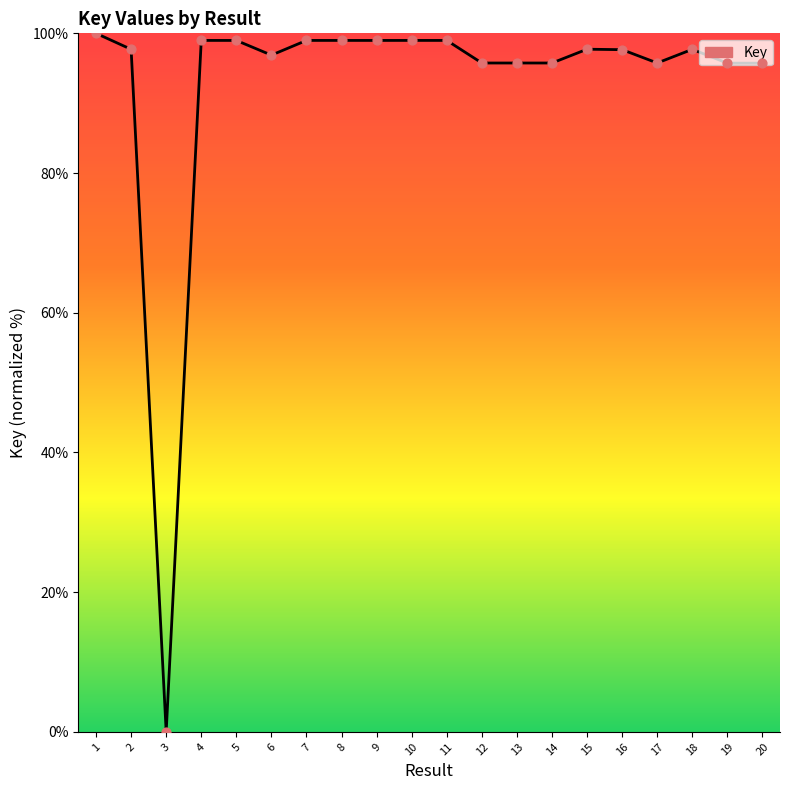

What is the change in value from 9 to 19?

-3.3